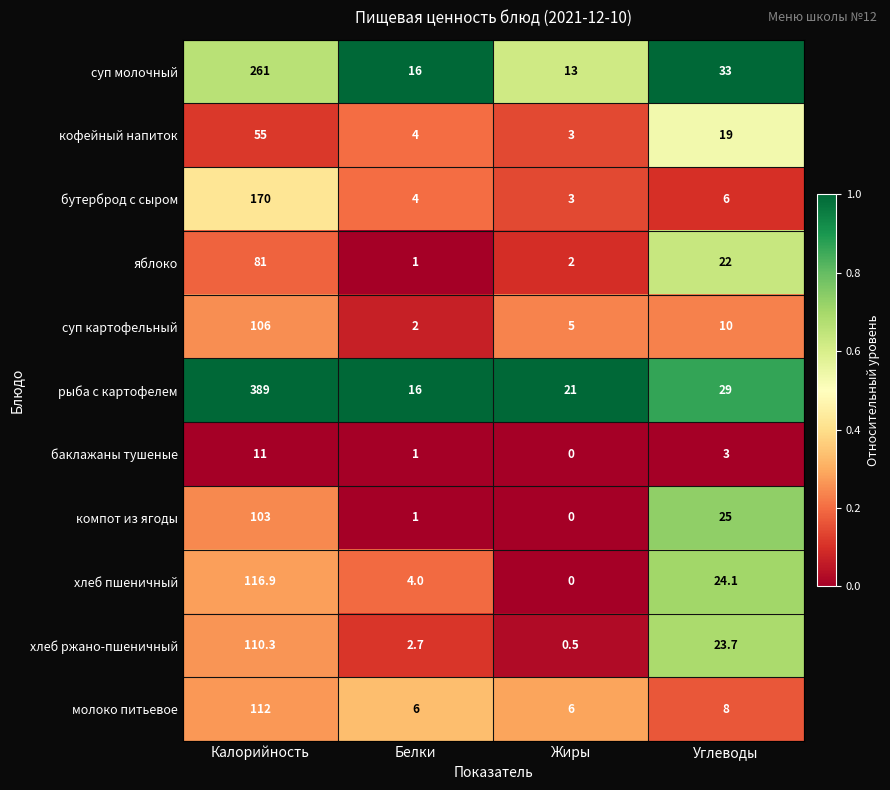

Which category has the lowest value across all series?

Жиры